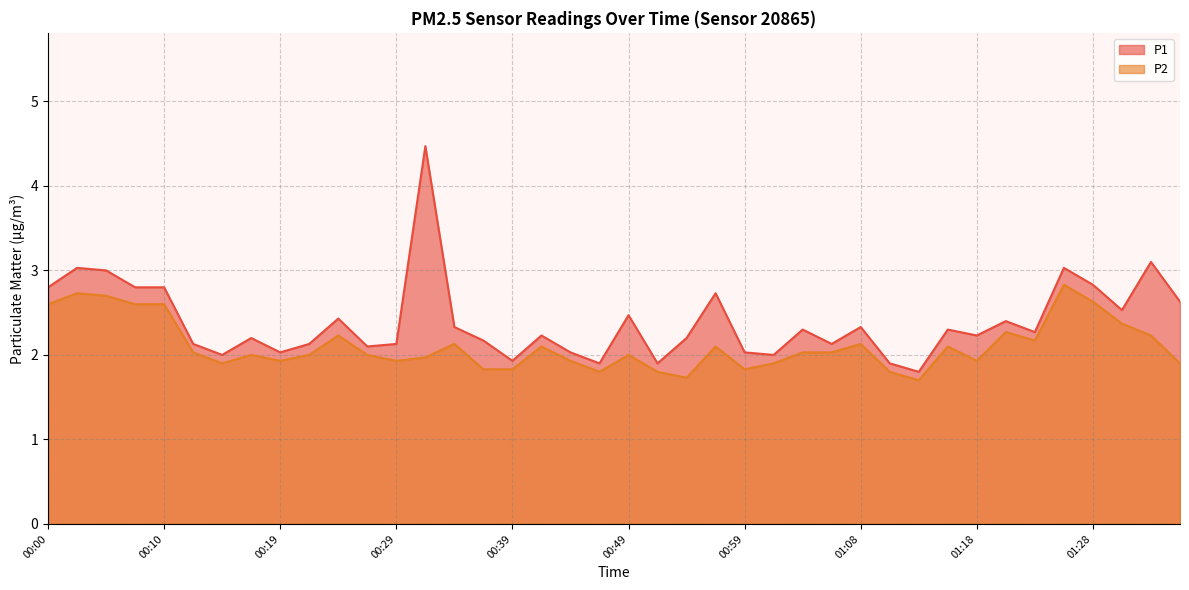

How many data points in P1 are above 2?

33